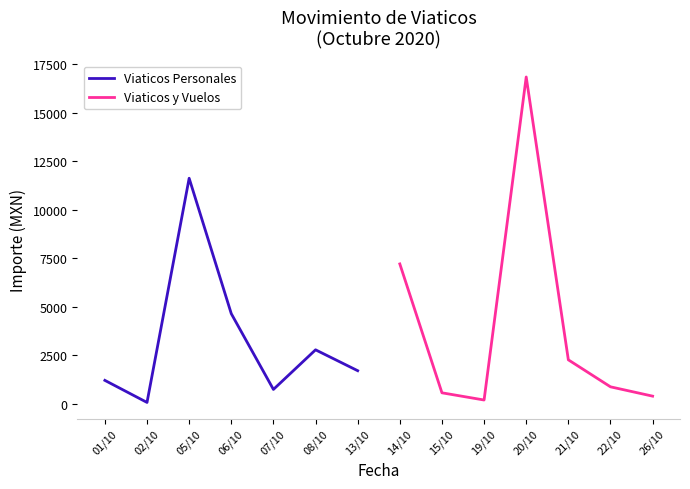

Where is Viaticos Personales nearest to the value 5847?

06/10